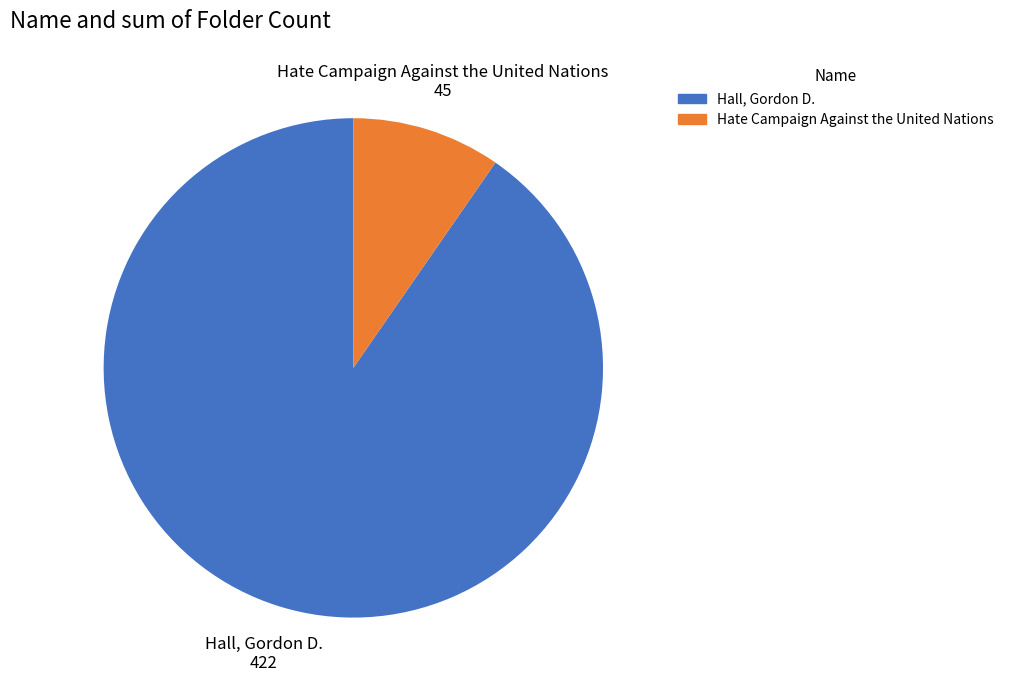

Is it true that Hall, Gordon D. is 99% of the pie?

False